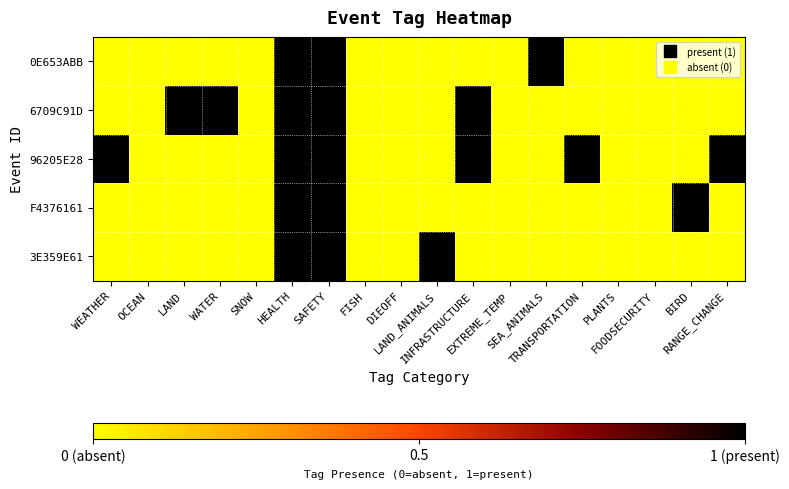

Reading right to left, list all the values displayed in this chart.

0E653ABB: RANGE_CHANGE=-1	BIRD=-1	FOODSECURITY=-1	PLANTS=-1	TRANSPORTATION=-1	SEA_ANIMALS=0	EXTREME_TEMP=-1	INFRASTRUCTURE=-1	LAND_ANIMALS=-1	DIEOFF=-1	FISH=-1	SAFETY=0	HEALTH=0	SNOW=-1	WATER=-1	LAND=-1	OCEAN=-1	WEATHER=-1
6709C91D: RANGE_CHANGE=-1	BIRD=-1	FOODSECURITY=-1	PLANTS=-1	TRANSPORTATION=-1	SEA_ANIMALS=-1	EXTREME_TEMP=-1	INFRASTRUCTURE=0	LAND_ANIMALS=-1	DIEOFF=-1	FISH=-1	SAFETY=0	HEALTH=0	SNOW=-1	WATER=0	LAND=0	OCEAN=-1	WEATHER=-1
96205E28: RANGE_CHANGE=0	BIRD=-1	FOODSECURITY=-1	PLANTS=-1	TRANSPORTATION=0	SEA_ANIMALS=-1	EXTREME_TEMP=-1	INFRASTRUCTURE=0	LAND_ANIMALS=-1	DIEOFF=-1	FISH=-1	SAFETY=0	HEALTH=0	SNOW=-1	WATER=-1	LAND=-1	OCEAN=-1	WEATHER=0
F4376161: RANGE_CHANGE=-1	BIRD=0	FOODSECURITY=-1	PLANTS=-1	TRANSPORTATION=-1	SEA_ANIMALS=-1	EXTREME_TEMP=-1	INFRASTRUCTURE=-1	LAND_ANIMALS=-1	DIEOFF=-1	FISH=-1	SAFETY=0	HEALTH=0	SNOW=-1	WATER=-1	LAND=-1	OCEAN=-1	WEATHER=-1
3E359E61: RANGE_CHANGE=-1	BIRD=-1	FOODSECURITY=-1	PLANTS=-1	TRANSPORTATION=-1	SEA_ANIMALS=-1	EXTREME_TEMP=-1	INFRASTRUCTURE=-1	LAND_ANIMALS=0	DIEOFF=-1	FISH=-1	SAFETY=0	HEALTH=0	SNOW=-1	WATER=-1	LAND=-1	OCEAN=-1	WEATHER=-1